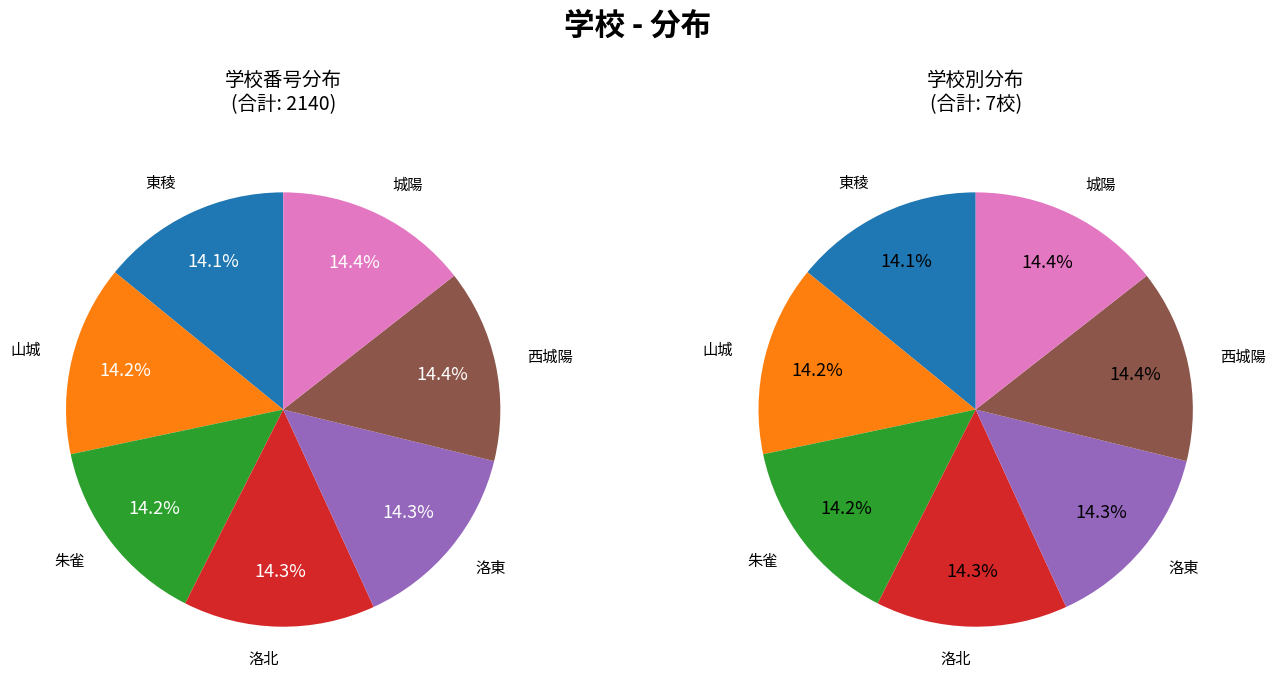

How many slices are in this pie chart?

7